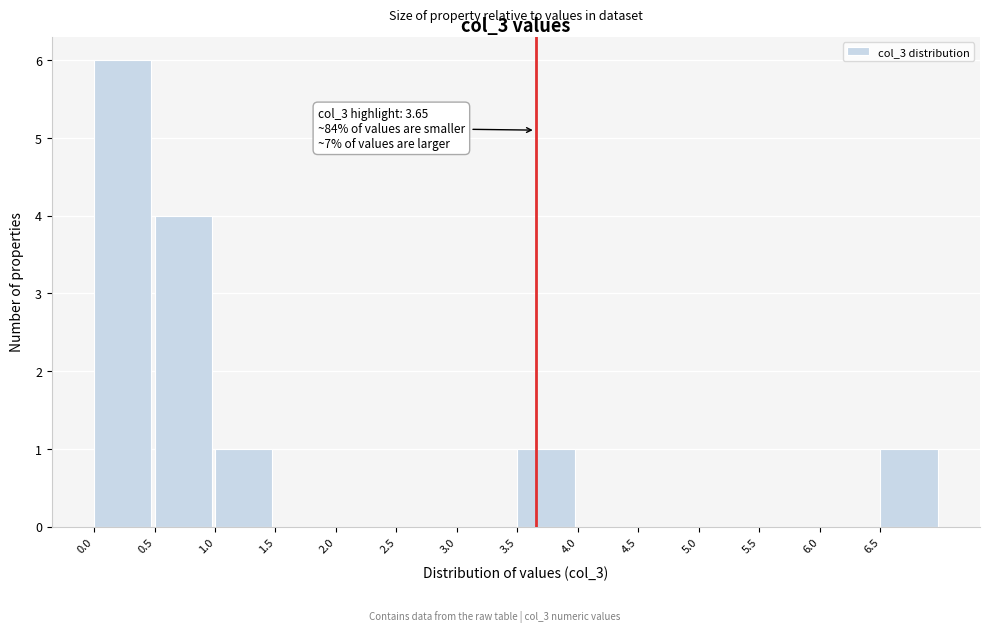

Which range on the x-axis has the tallest bar?

0.0 to 0.5